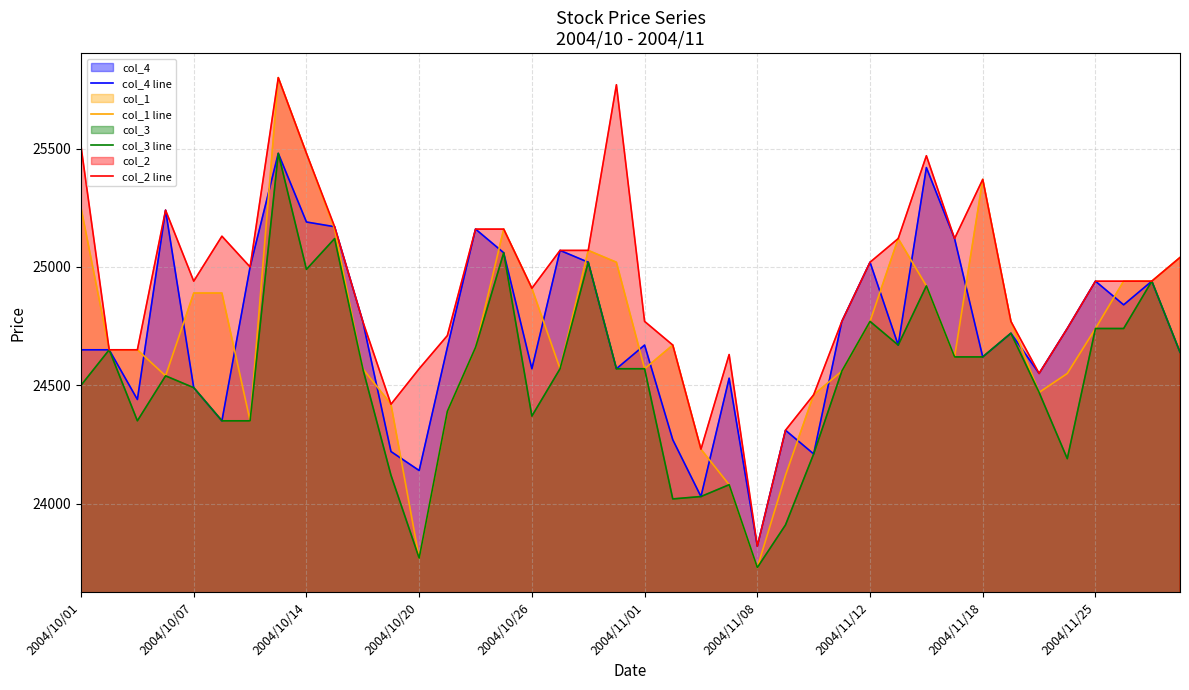

True or false: col_1 line and col_3 line cross at least once.

False